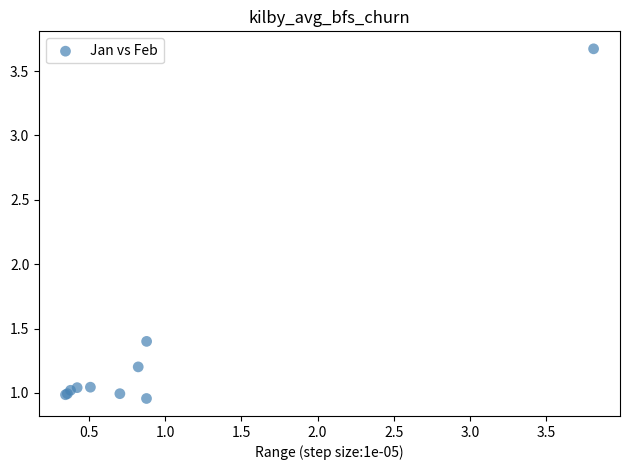

What Y value in the scatter plot is closest to 2?

1.4